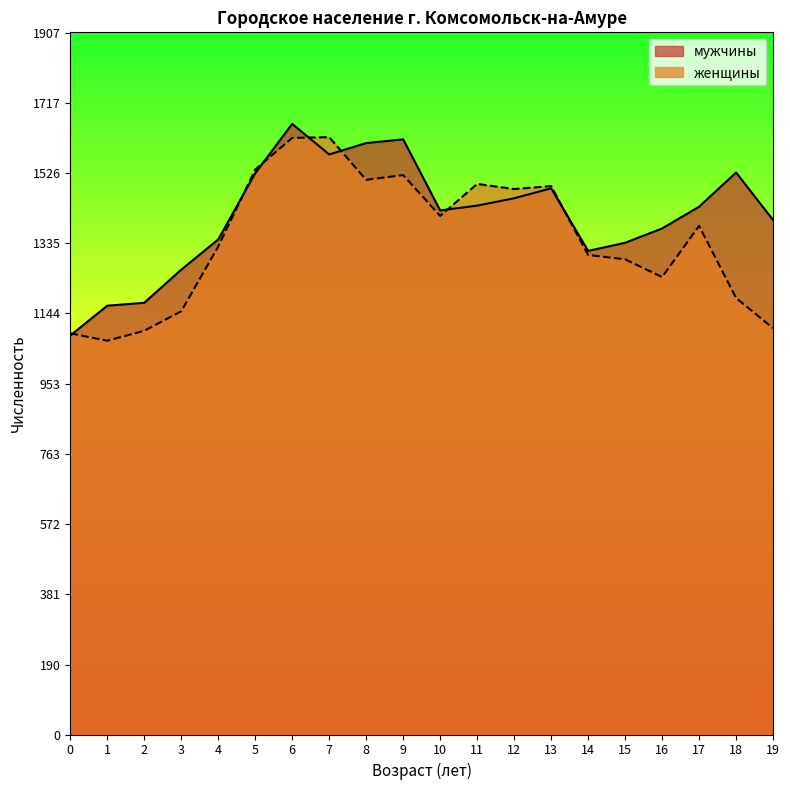

Where do женщины and мужчины first cross each other?

0 and 1